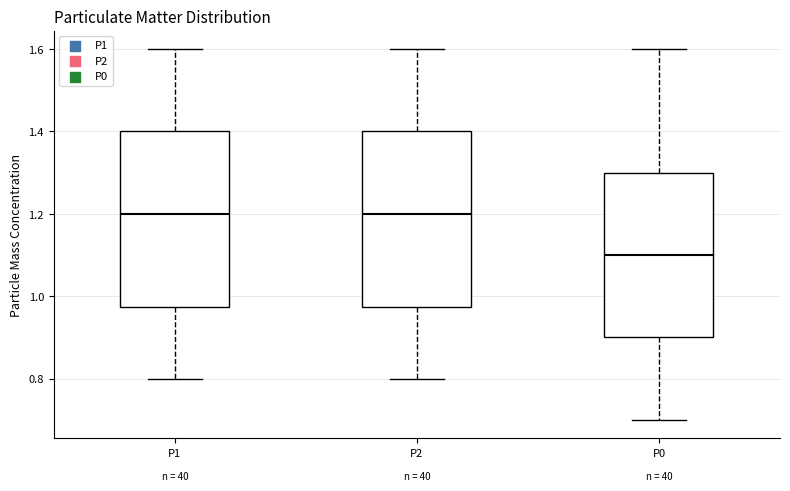

Which box has the lowest median line?

P0